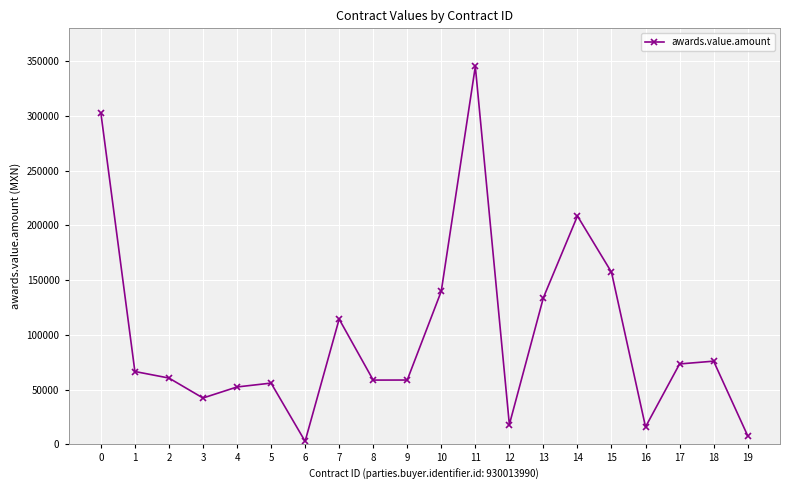

Which category has the lowest value across all series?

6